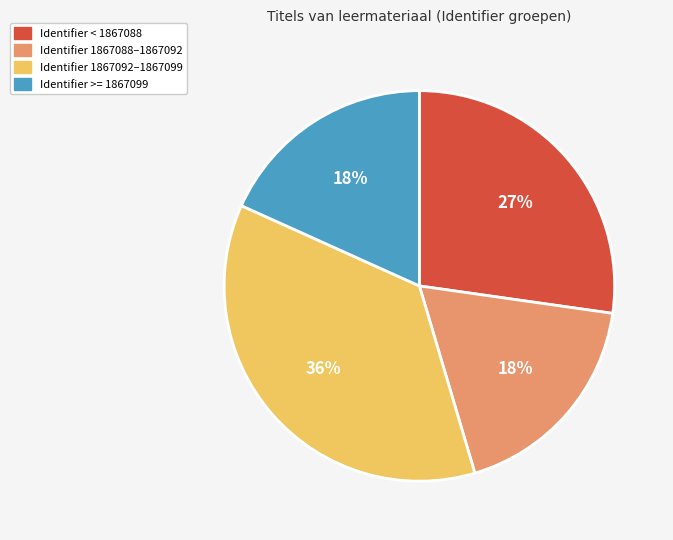

Is Identifier 1867092–1867099 the majority of the pie?

No